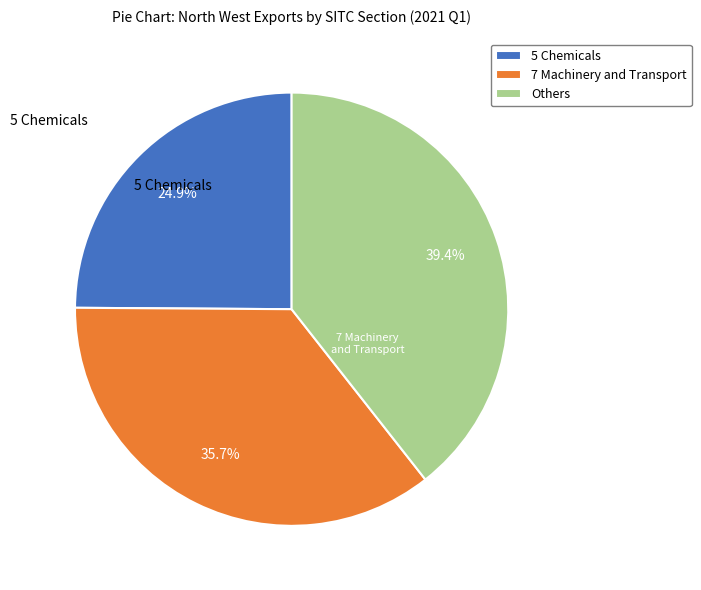

Is the sum of 7 Machinery and Transport and 5 Chemicals greater than half?

Yes